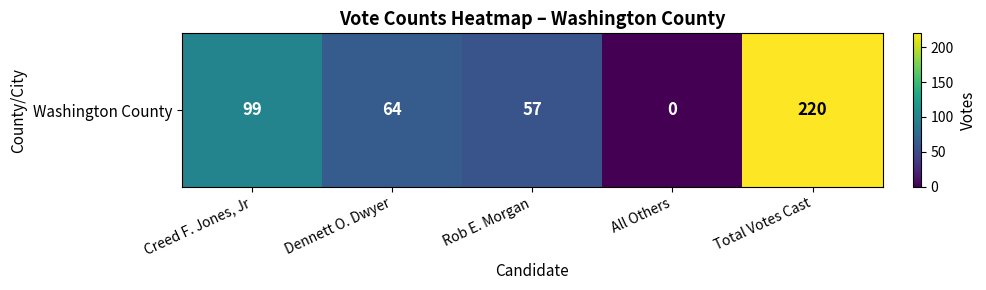

What is the difference between the maximum and minimum values?

220